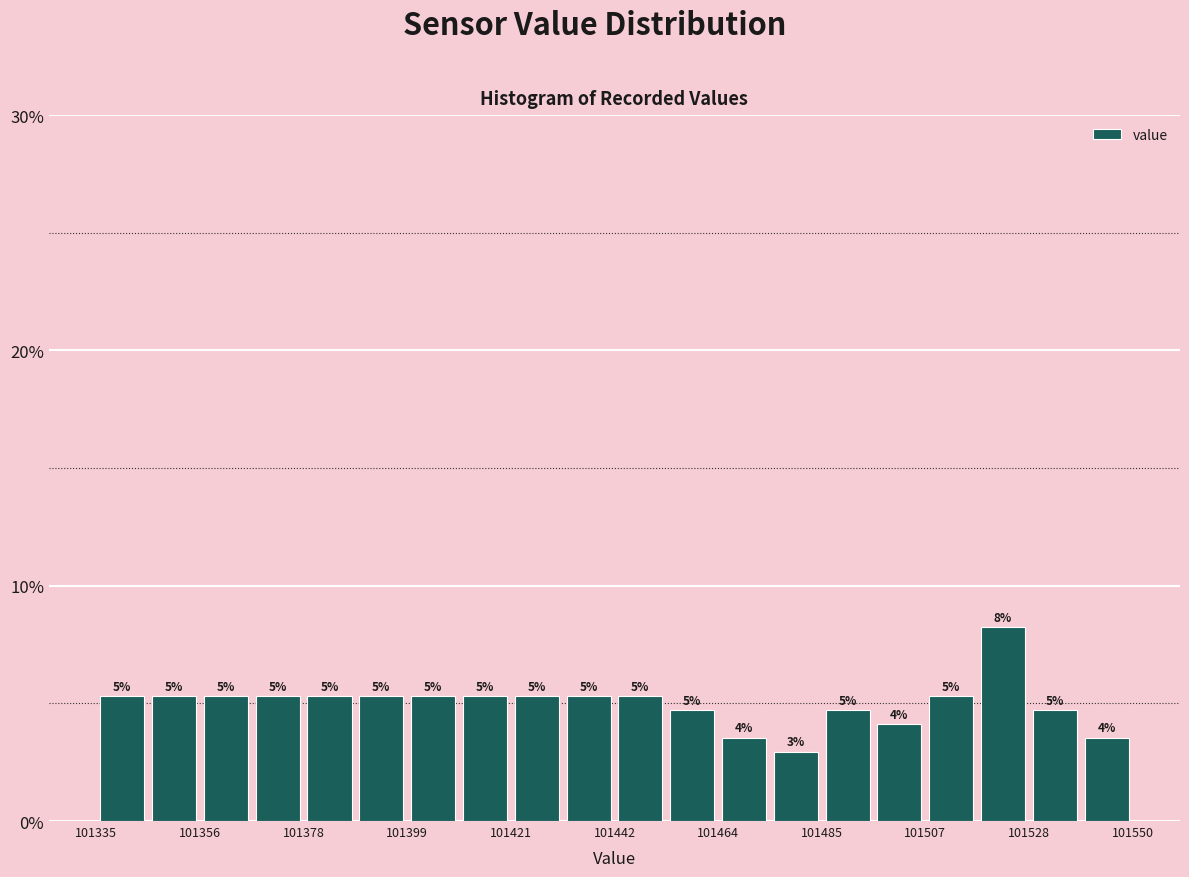

Read against the x-axis, roughly where is the centre of the tallest bar?

101525